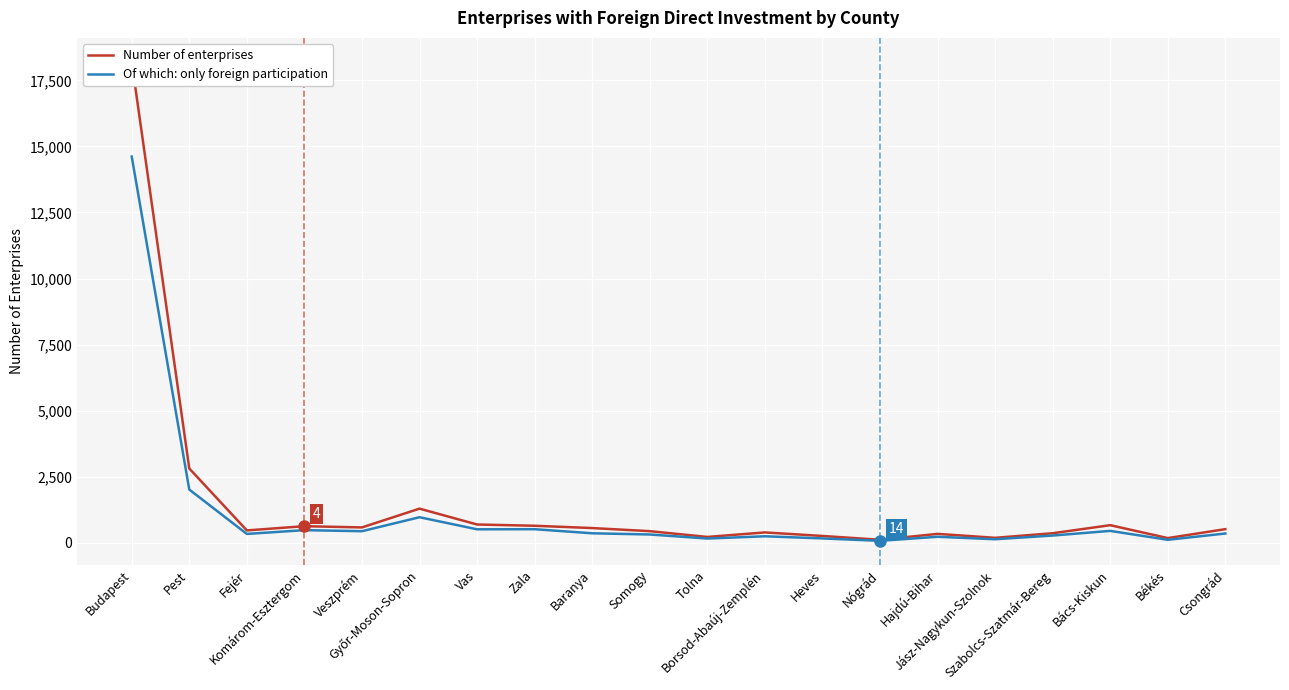

Does the chart display data point markers on the line(s)?

No